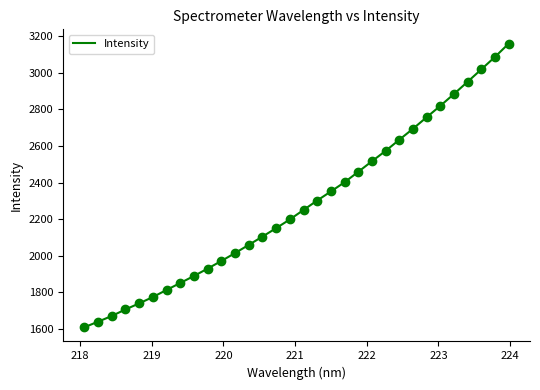

What is the difference between the maximum and minimum values?

1552.8